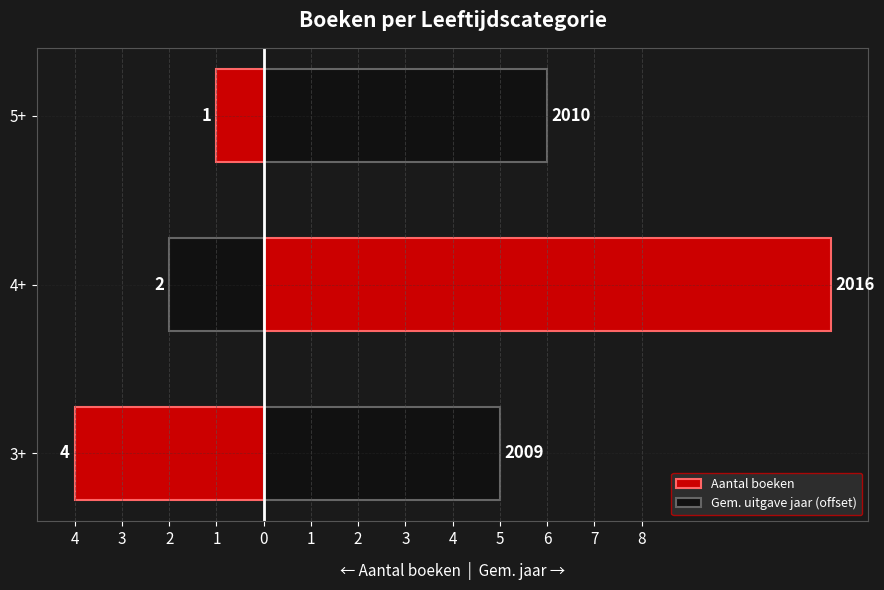

What is the value of the Aantal boeken bar at the 2nd from the left?

-2